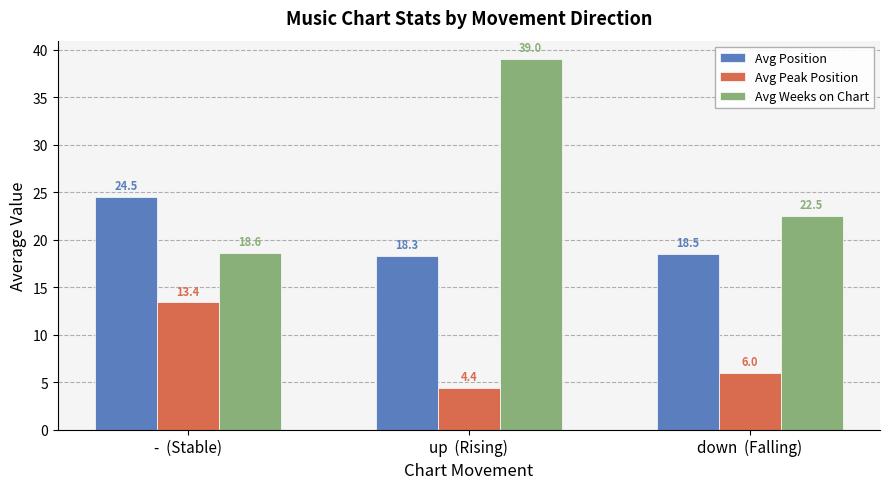

Where is Avg Peak Position nearest to the value 8?

down  (Falling)